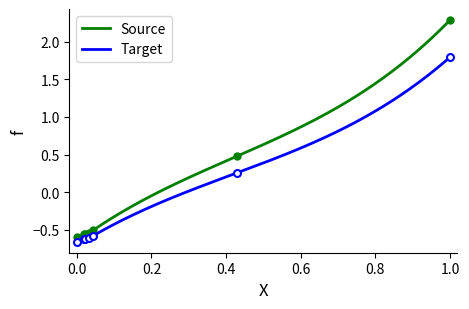

Reading right to left, extract all data points from this chart.

Source: 2.3	0.5	-0.5	-0.5	-0.6	-0.6	-0.6
Target: 1.8	0.3	-0.6	-0.6	-0.6	-0.6	-0.7